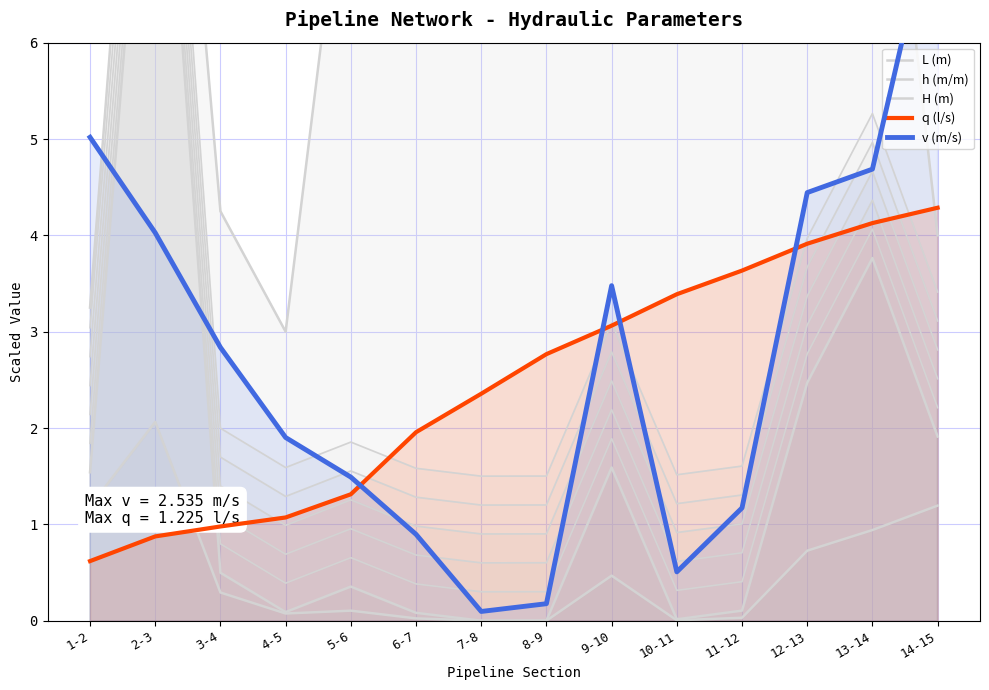

At which label is h (m/m) closest to 1?

13-14